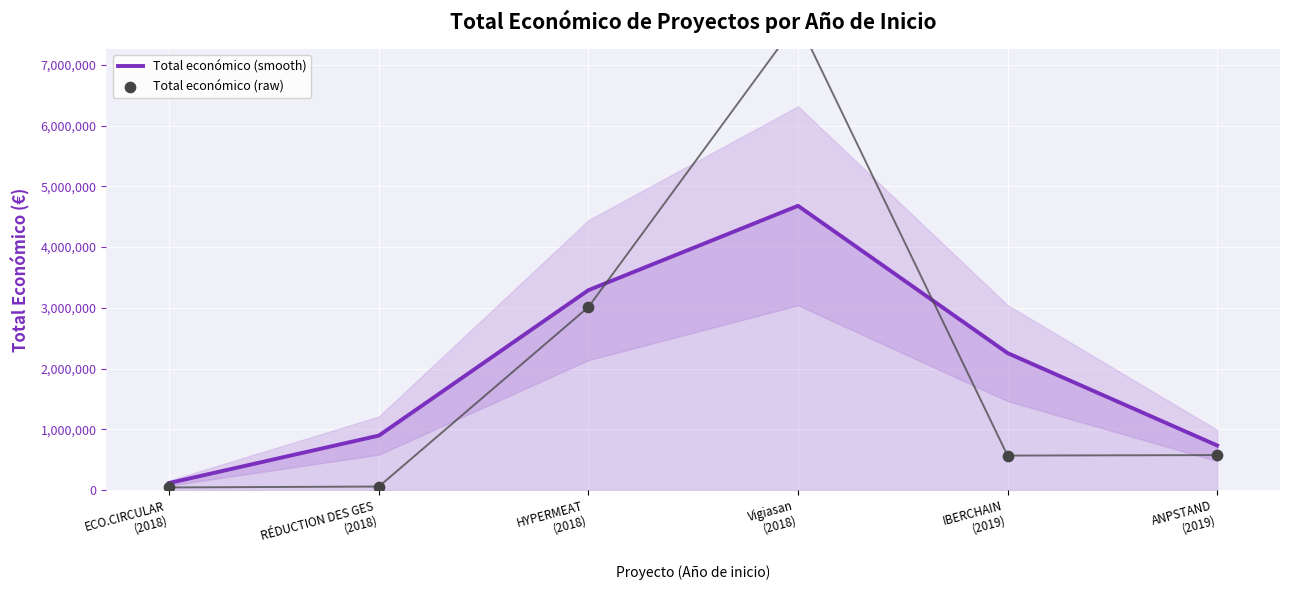

Is the value of Total económico (raw) at HYPERMEAT
(2018) greater than the value of Total económico (smooth) at IBERCHAIN
(2019)?

Yes